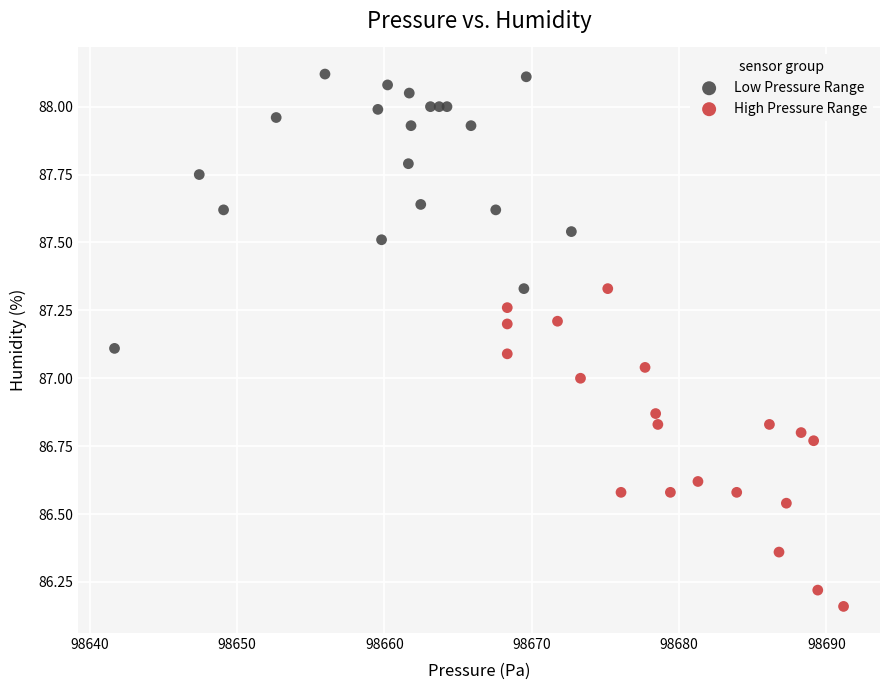

Which series contains the highest Y value?

Low Pressure Range